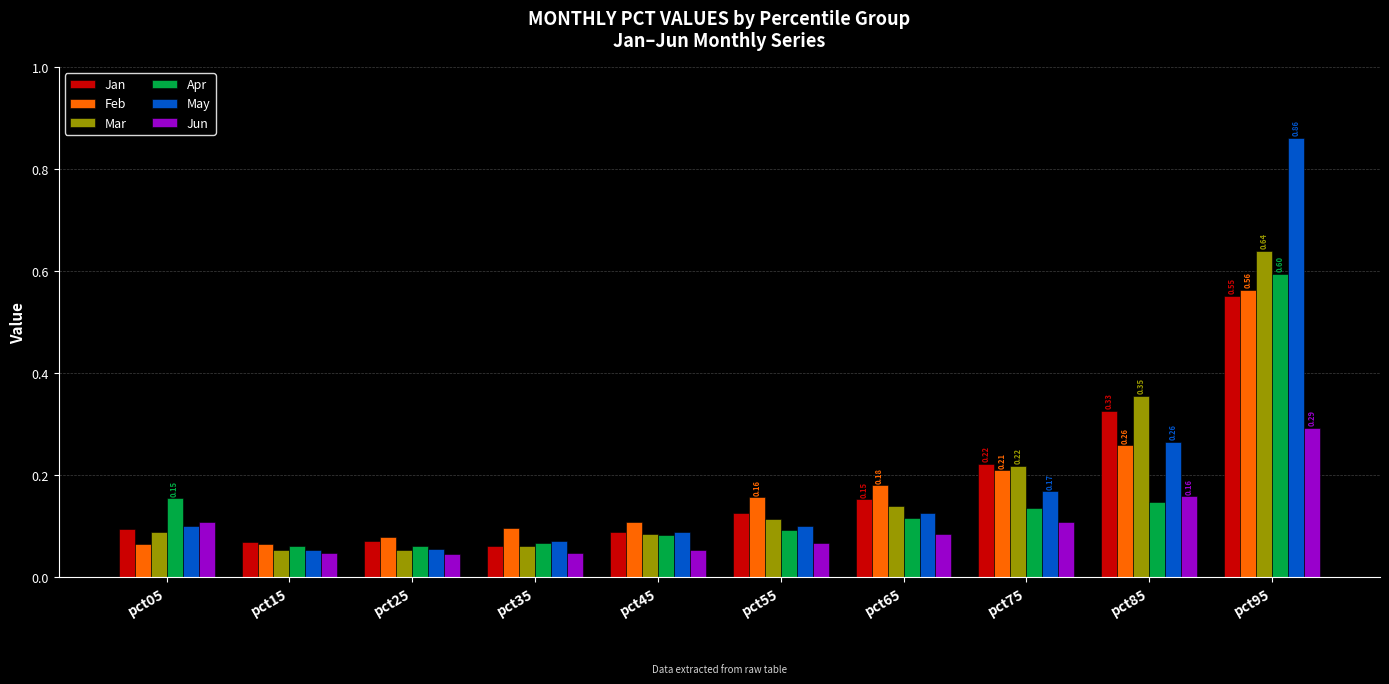

What is the total value across all series at pct75?

1.1